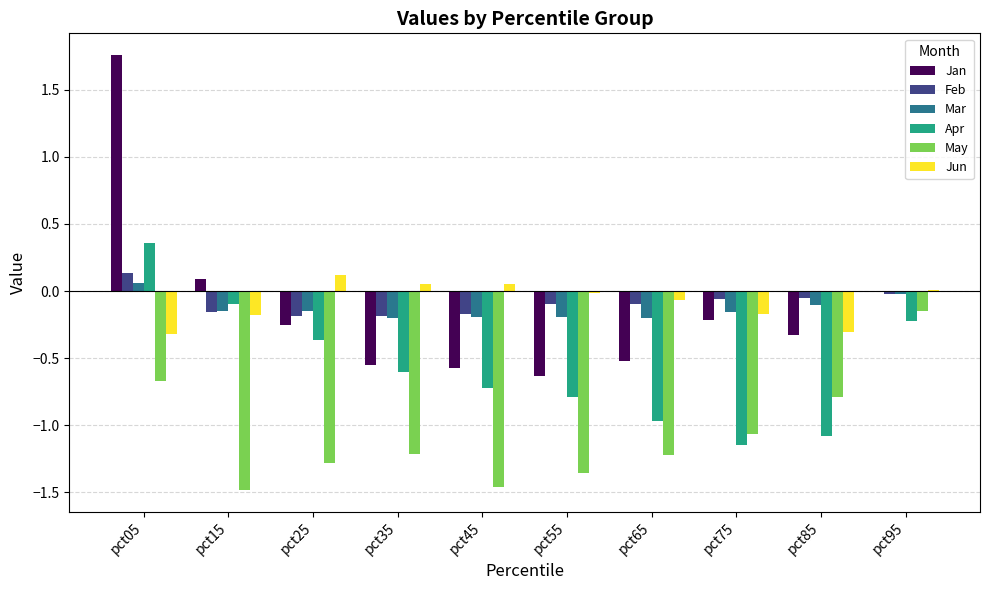

What is the total value across all series at pct05?

1.3